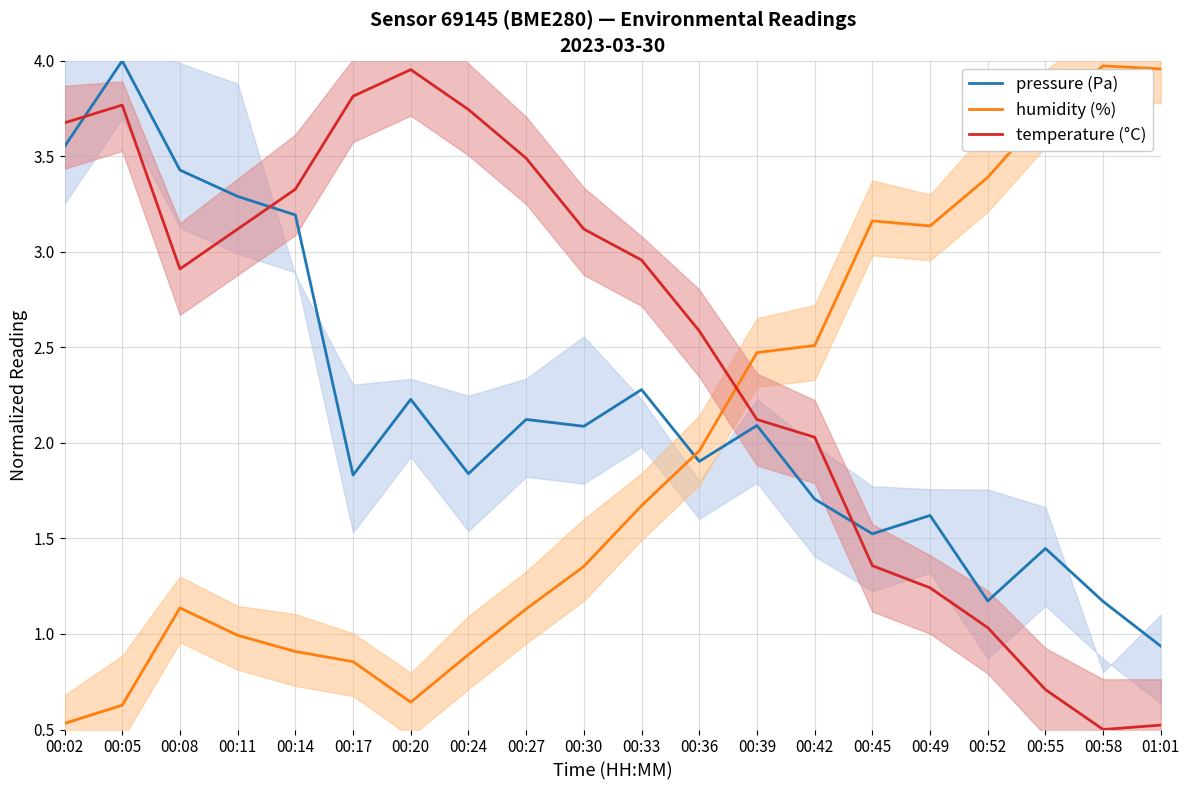

What is the sum of all pressure (Pa) values?

43.4